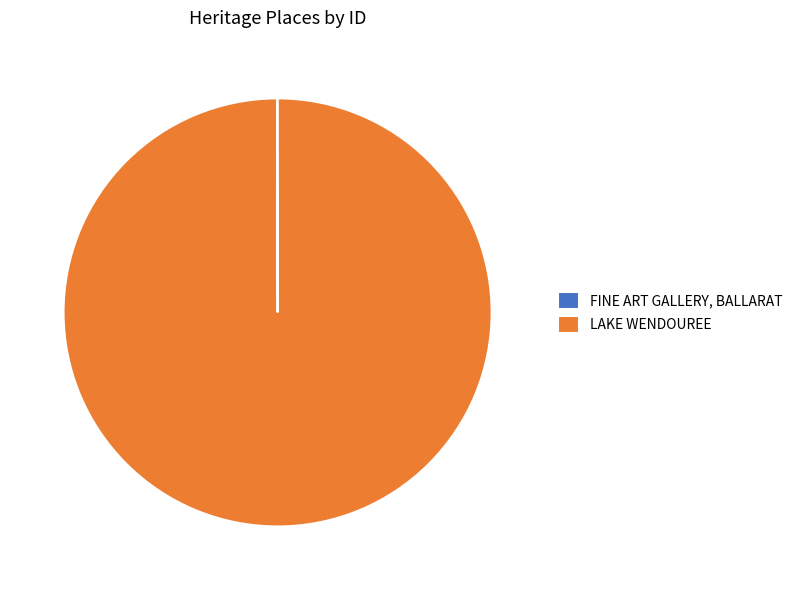

Which slice is the largest?

LAKE WENDOUREE